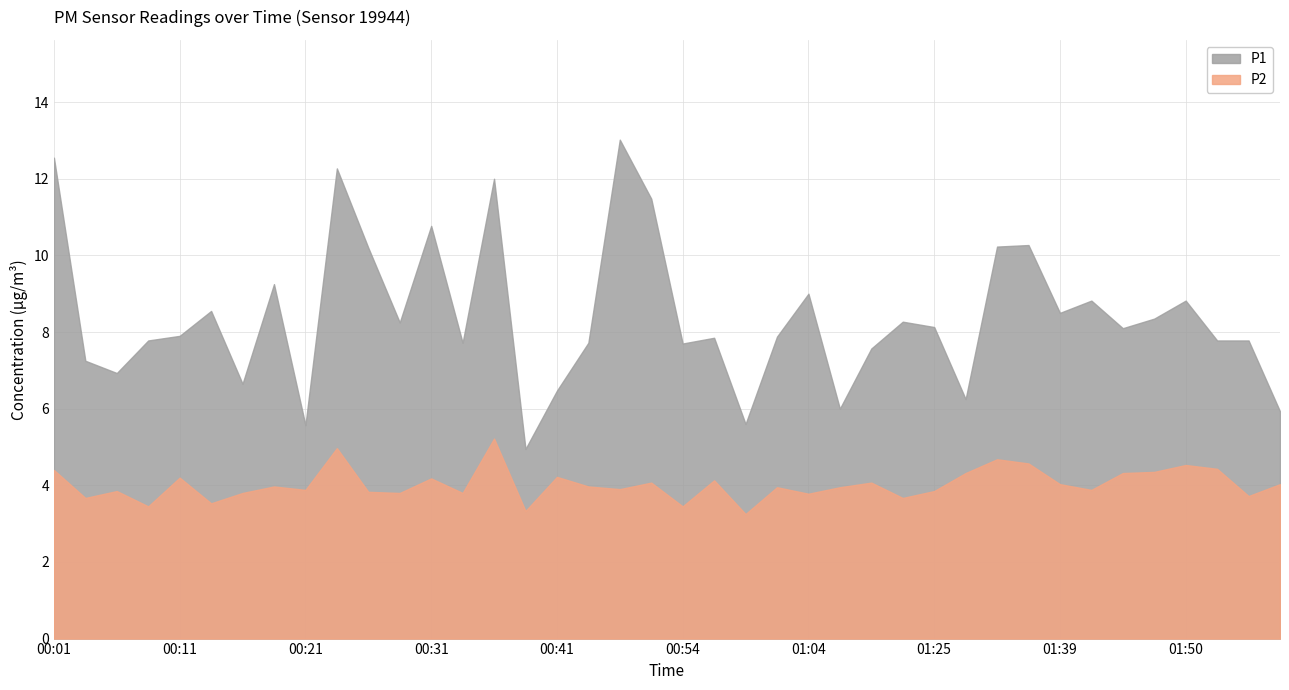

What is the difference between the highest and lowest values at 01:55?

4.1